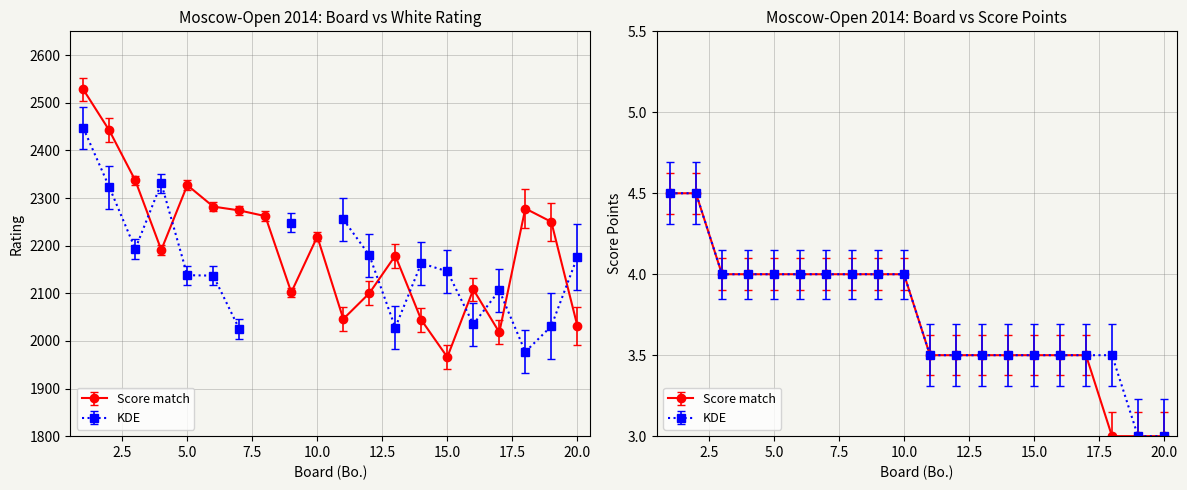

How many interior local peaks (higher than both neighbors) does the data have?

5